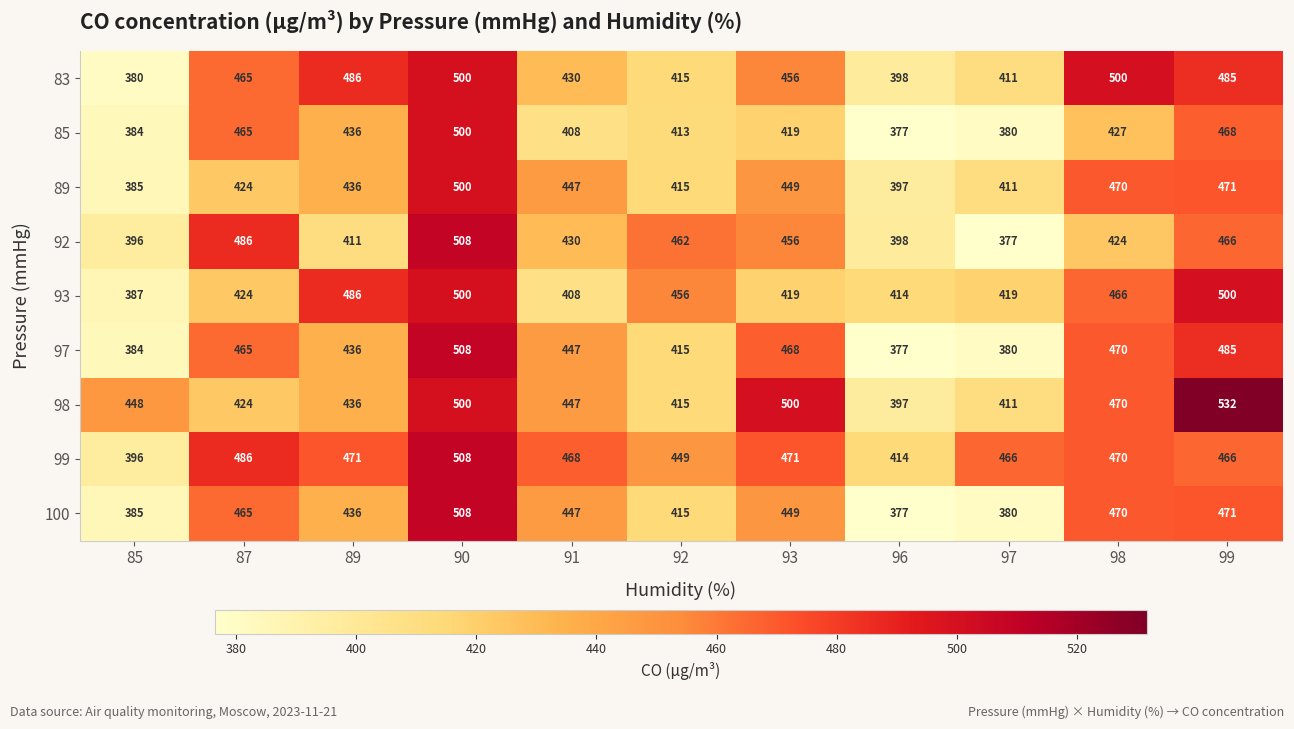

Which series has the largest range (max minus min)?

98